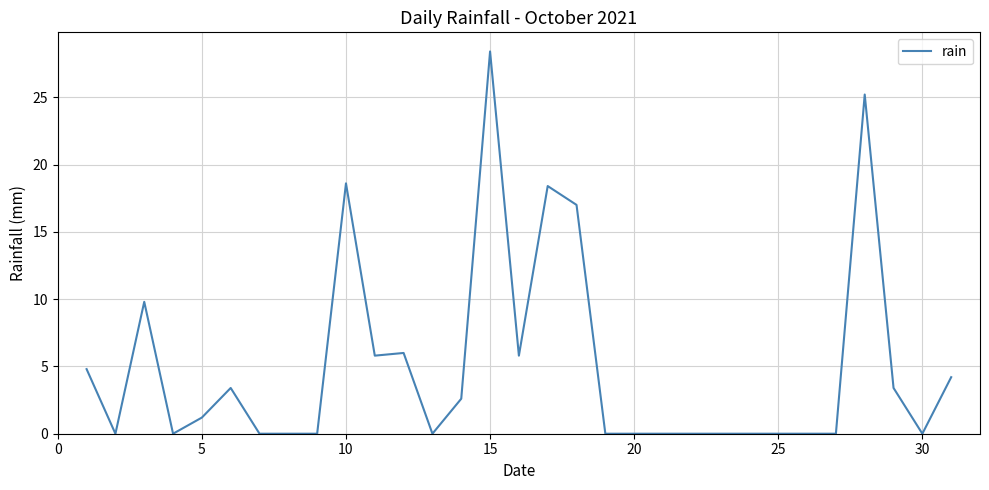

What is the difference between the maximum and minimum values?

28.4